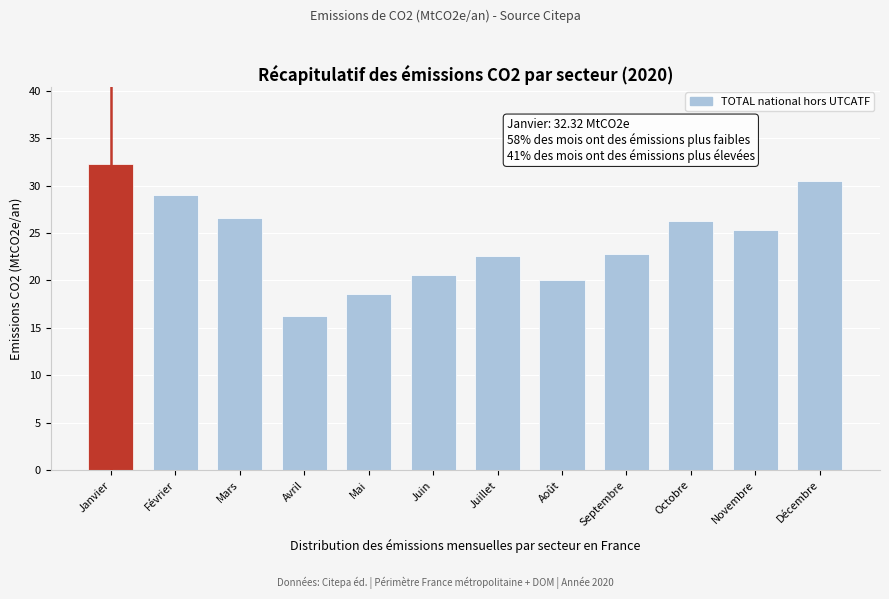

Reading left to right, transcribe all the data shown in this chart.

Janvier=32.3	Février=29.0	Mars=26.6	Avril=16.3	Mai=18.6	Juin=20.6	Juillet=22.6	Août=20.0	Septembre=22.8	Octobre=26.3	Novembre=25.4	Décembre=30.4